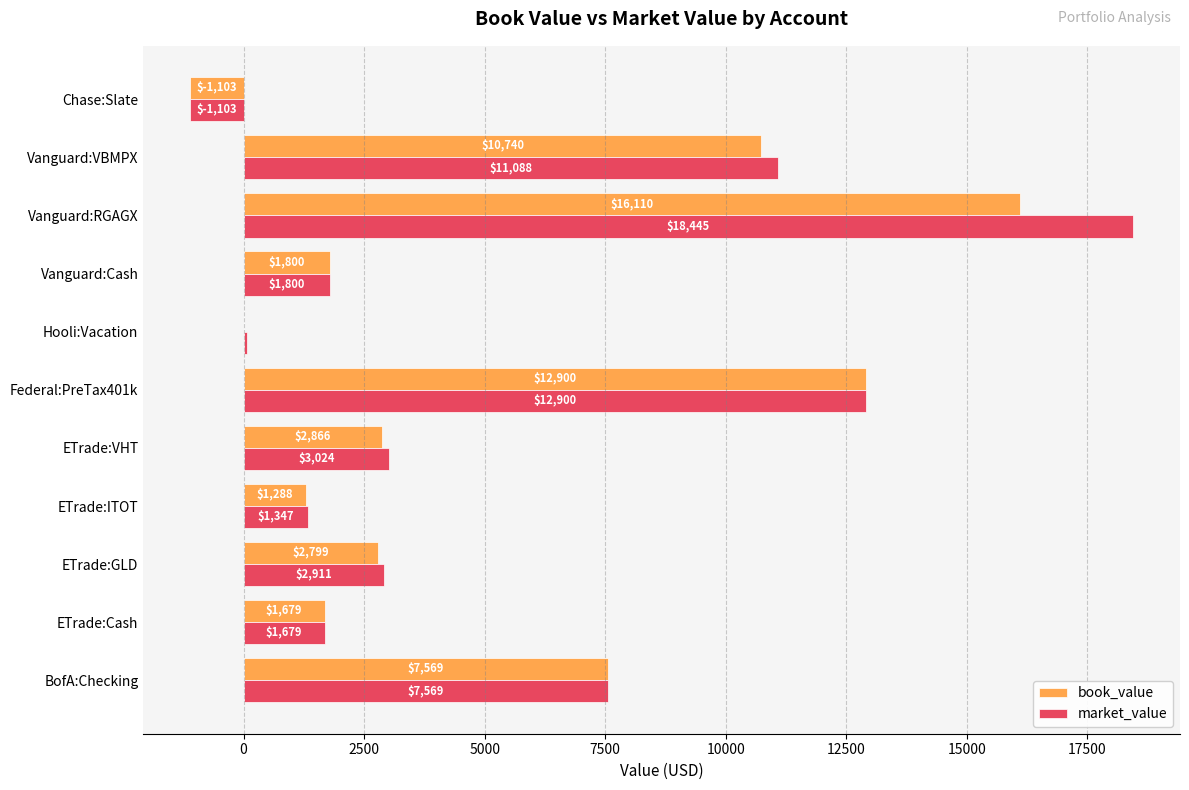

Where is book_value nearest to the value 7503?

BofA:Checking